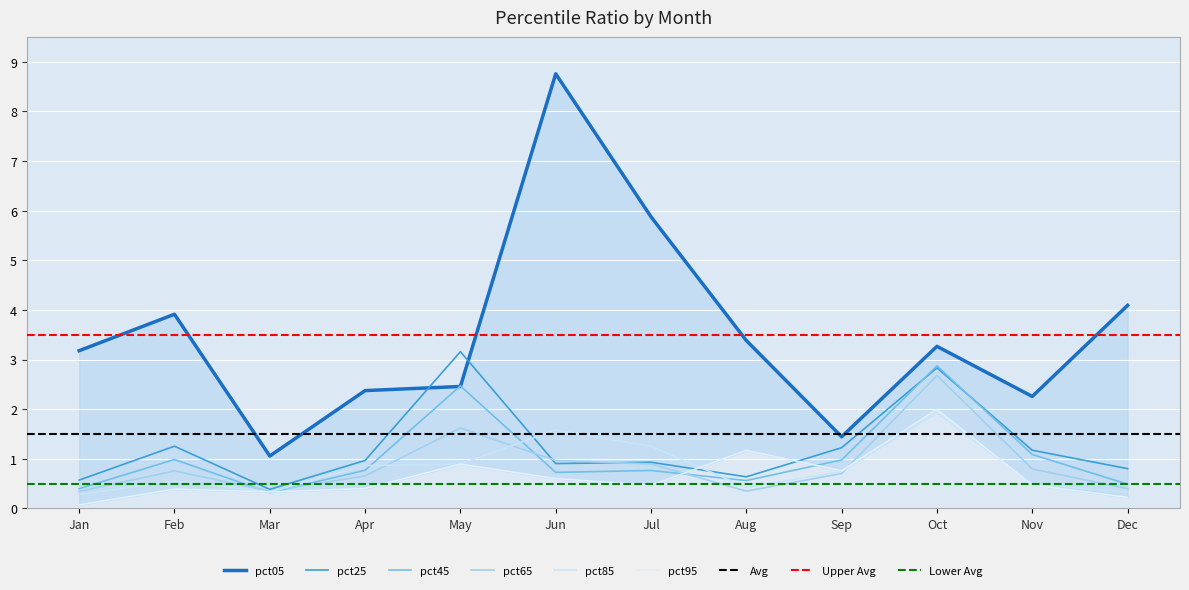

What is the lowest value of the pct85 series?

0.3